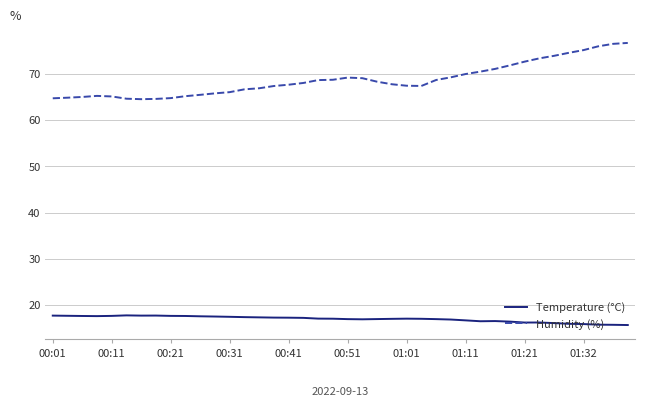

What is the difference between the maximum and minimum values in the Humidity (%) series?

12.2